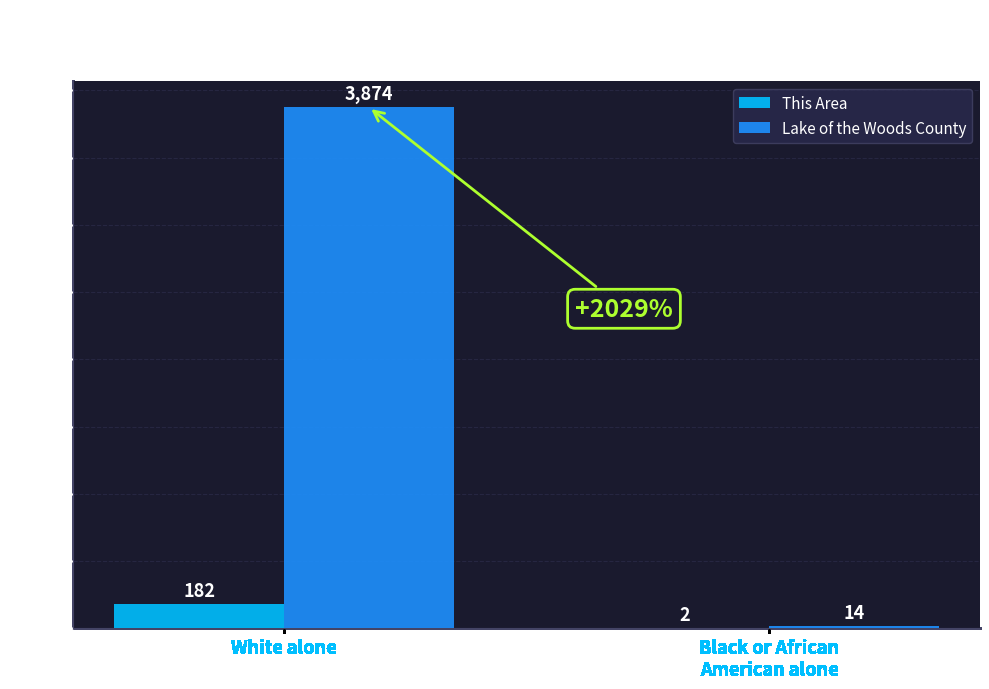

How many distinct data groups are displayed?

2